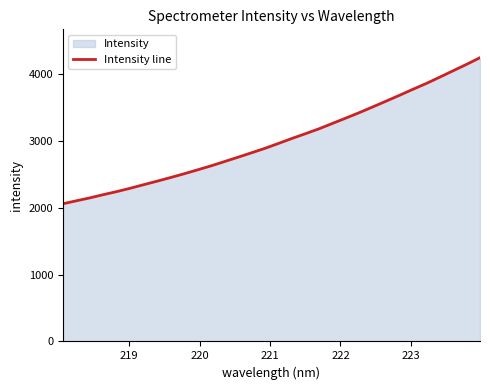

What is the minimum value shown in the chart?

2059.6